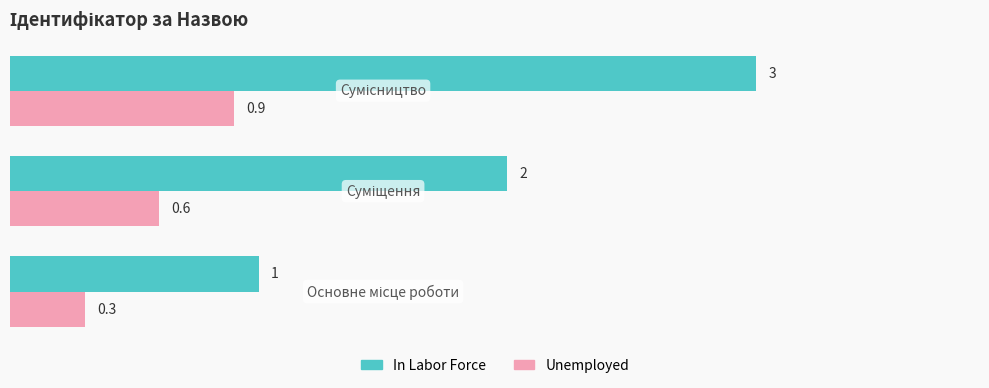

How many data points does each series have?

3